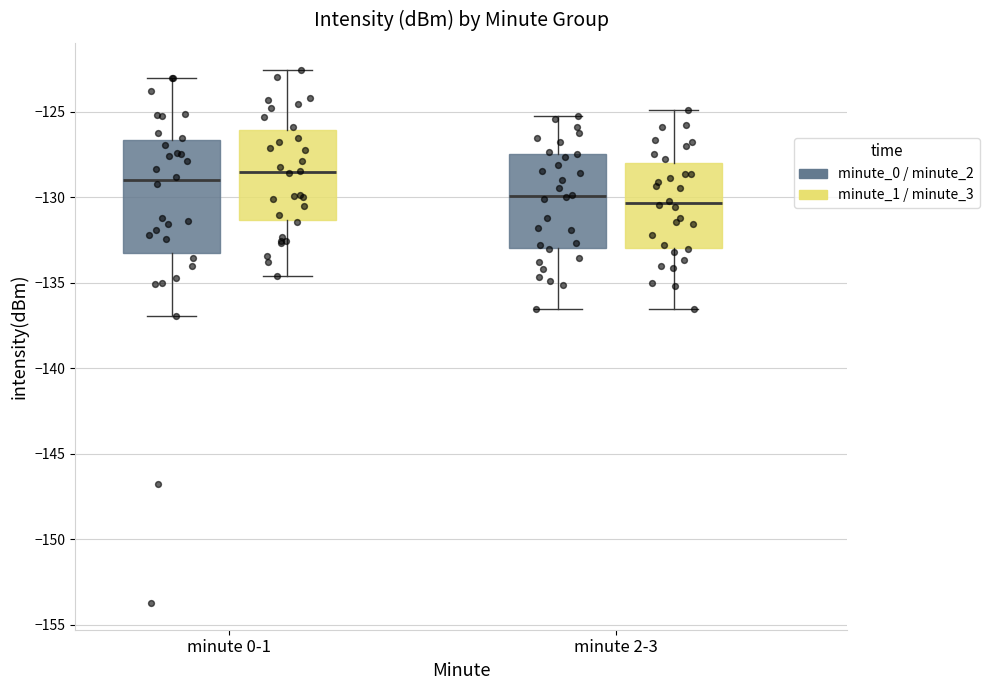

Which box is the tallest, from its lower edge to its upper edge?

minute 0-1 (minute_0 / minute_2)